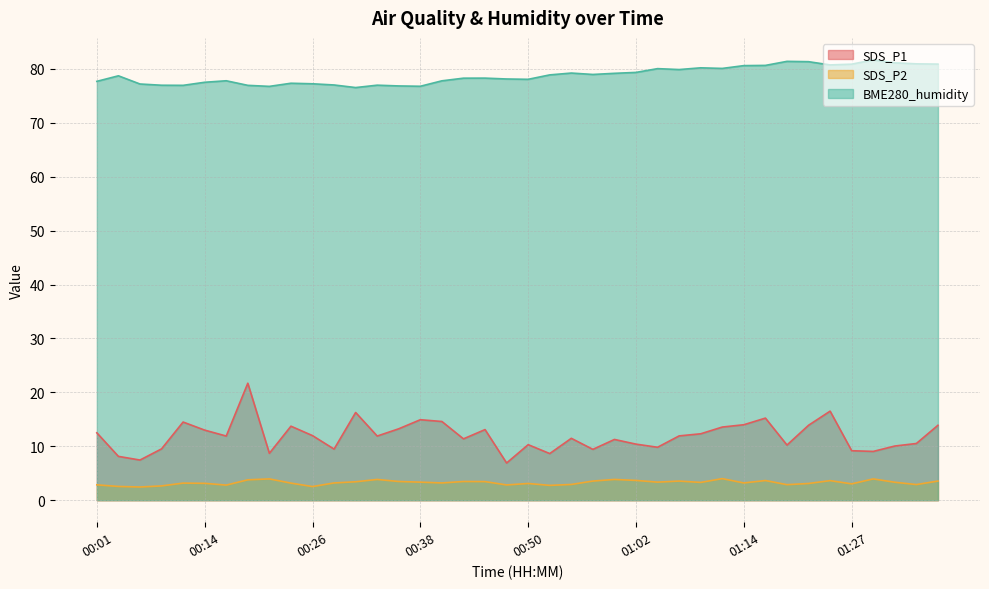

At which label does SDS_P1 reach its peak?

00:18